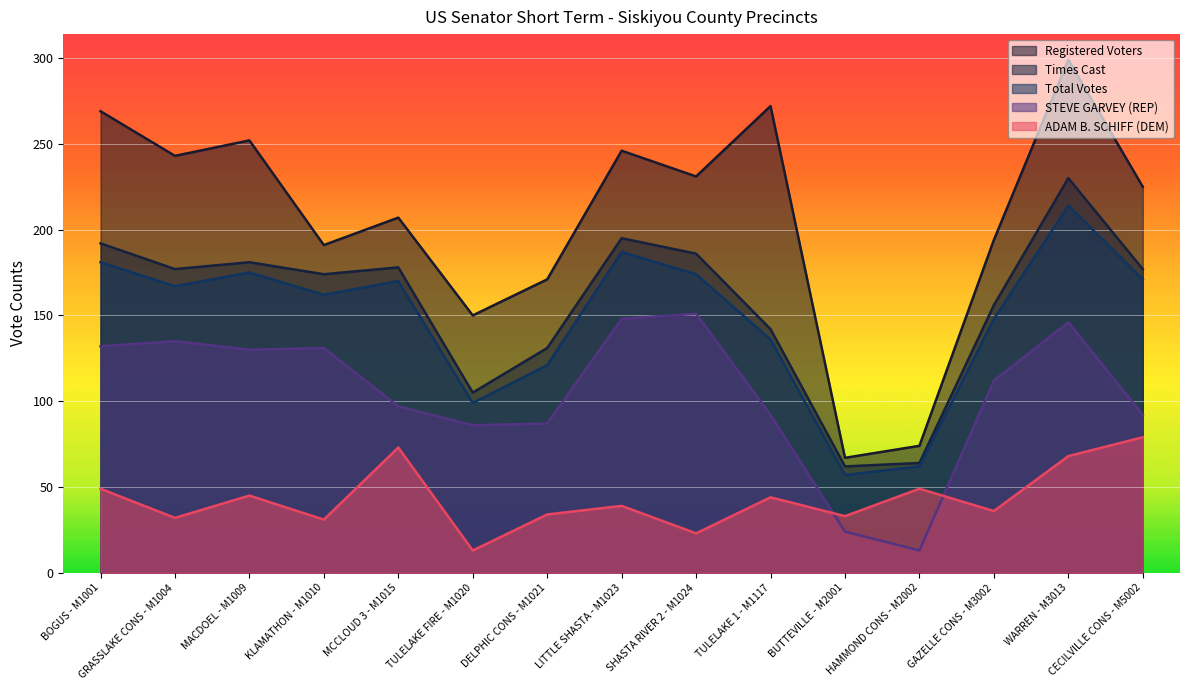

Where is Registered Voters nearest to the value 183?

KLAMATHON - M1010